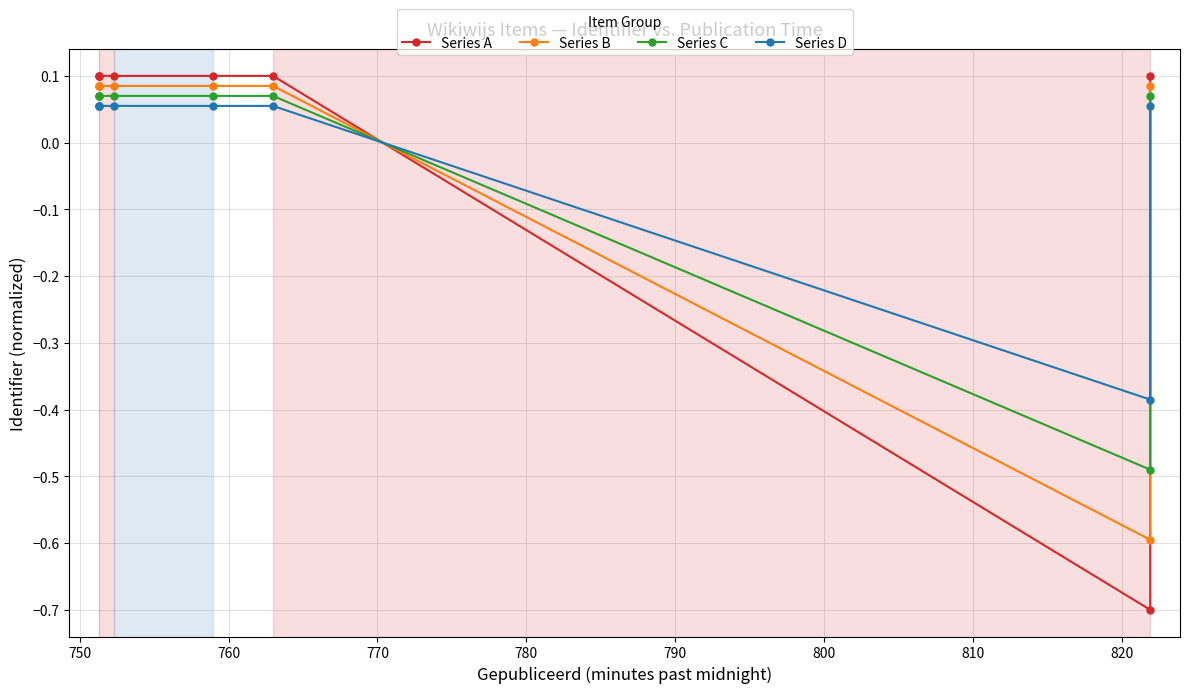

Where is Series C nearest to the value 0?

770